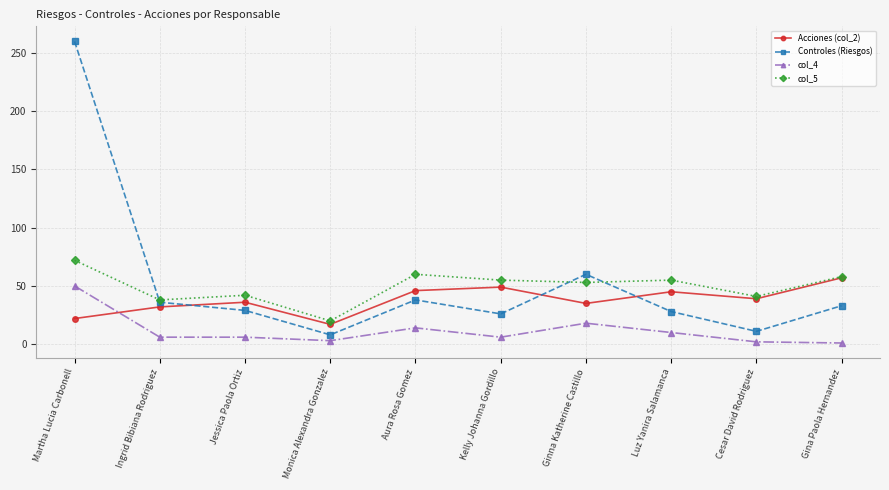

True or false: col_4 and col_5 cross at least once.

False